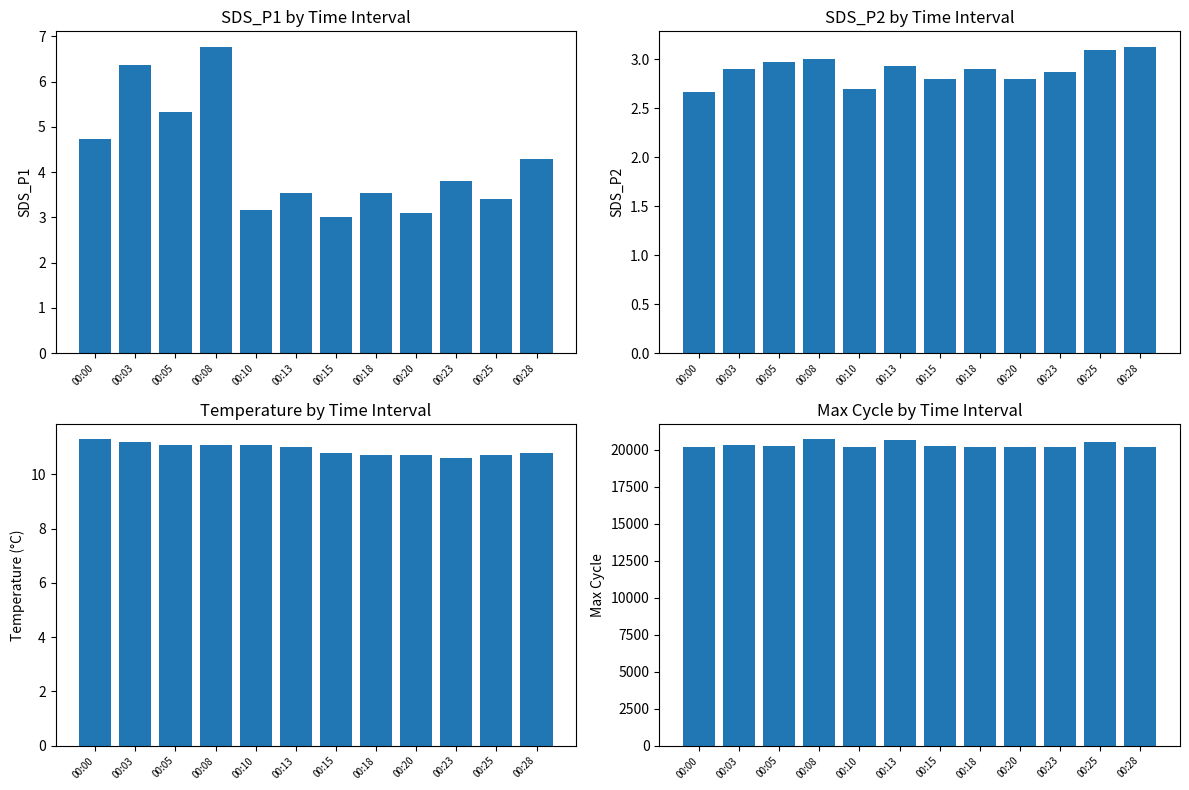

Is it true that Max_cycle equals 20166.0 at 00:18?

True